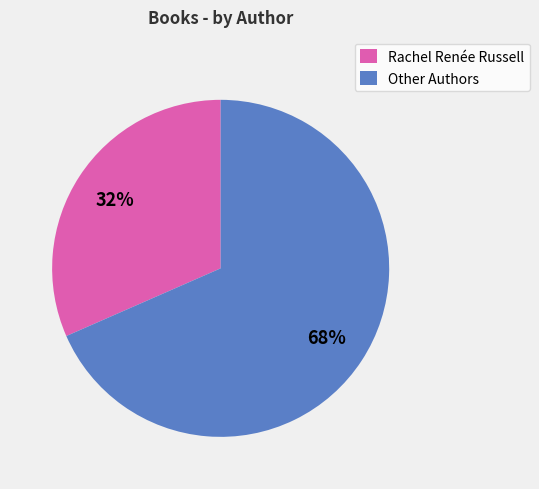

Which slice represents more than half of the pie?

Other Authors